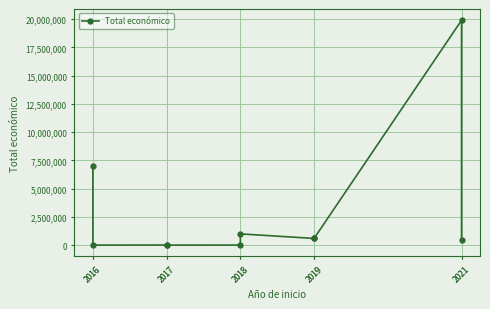

Reading left to right, list all the values displayed in this chart.

2016=6996922	2016=7980	2017=11920	2017=4840	2018=9573	2018=999992	2019=595133	2019=597171	2021=19902190	2021=440317